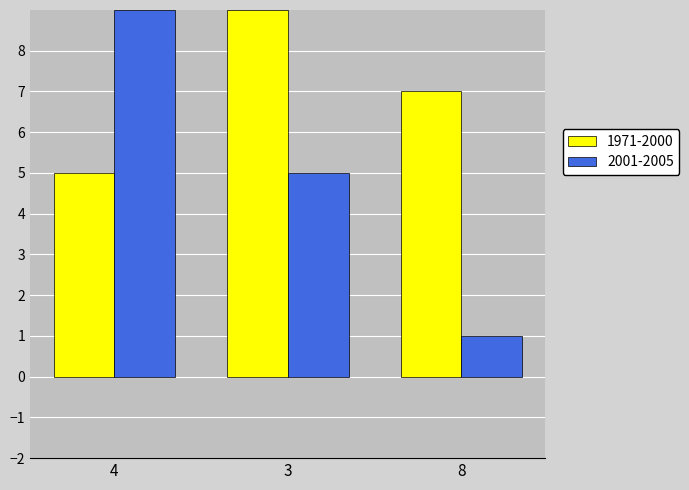

What is the total value across all series at 3?

14